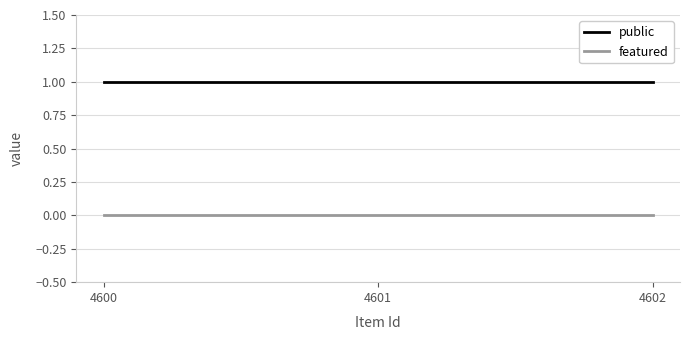

Reading right to left, list all the values displayed in this chart.

public: 1	1	1
featured: 0	0	0